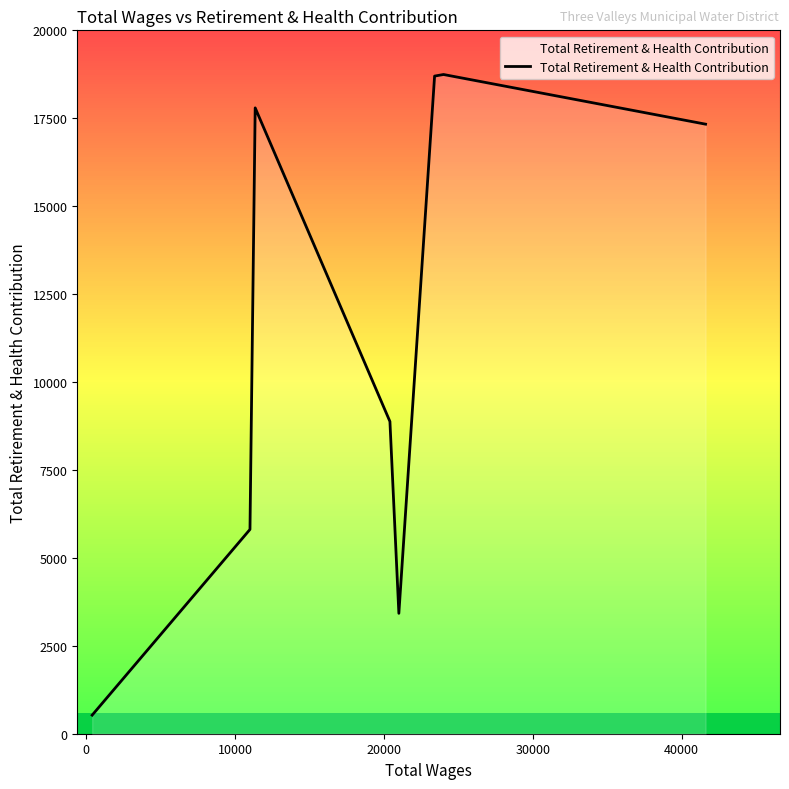

What is the average value?

11401